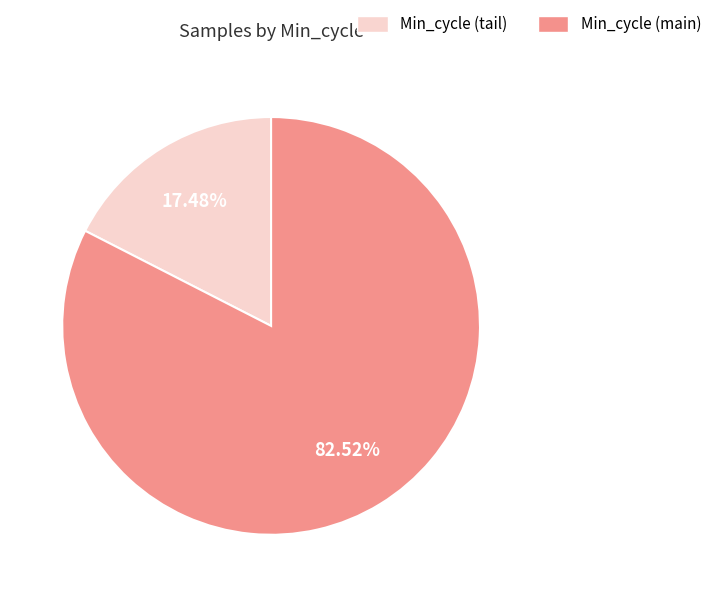

Is the sum of Min_cycle (tail) and Min_cycle (main) greater than half?

Yes